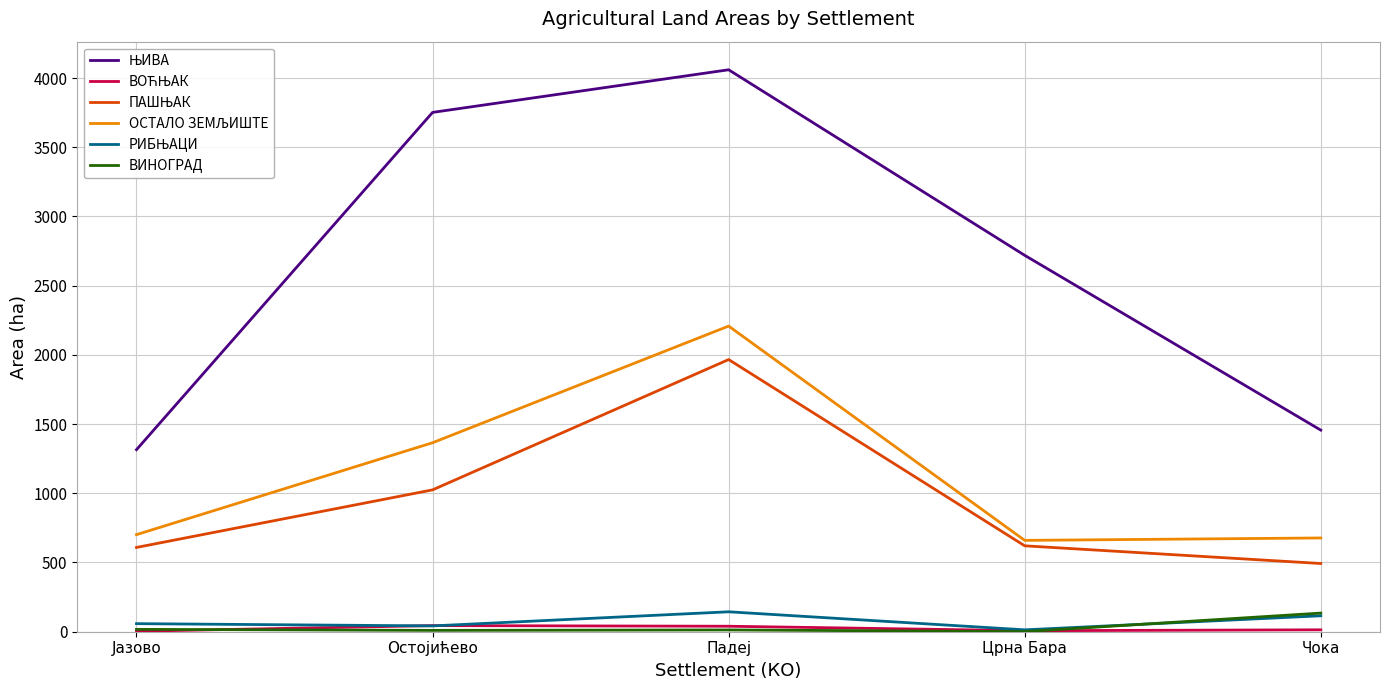

How many lines are shown in the chart?

6